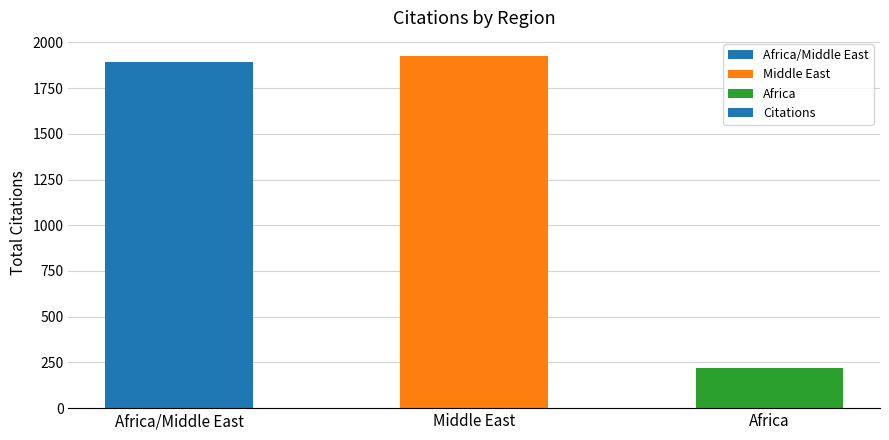

What is the label of the 1st bar from the left?

Africa/Middle East